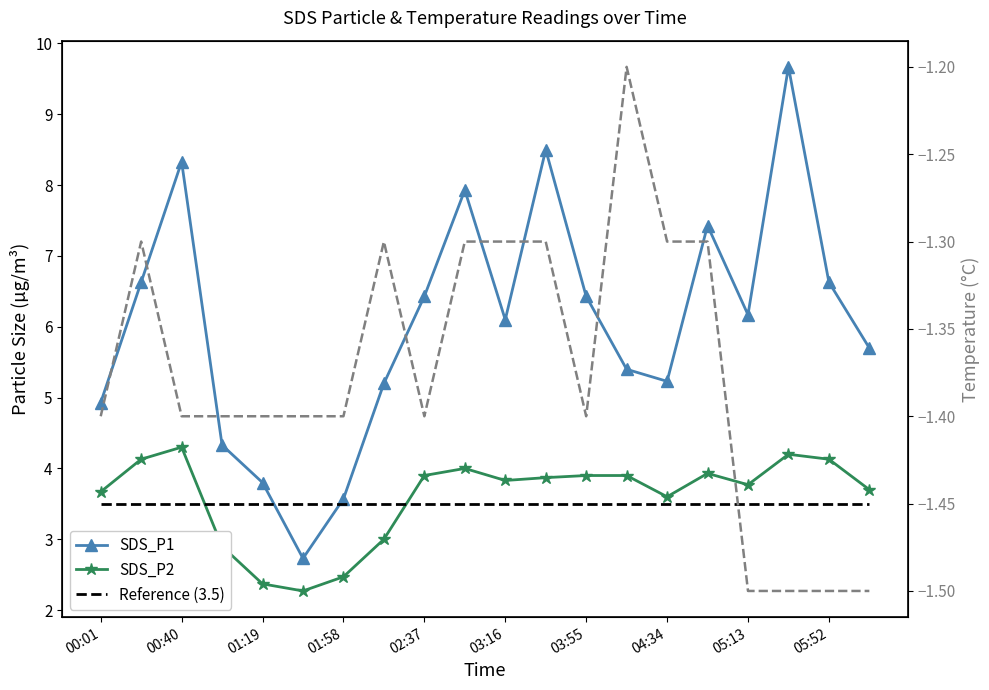

Reading left to right, what are all the values shown in this chart?

SDS_P1: 4.9	6.6	8.3	4.3	3.8	2.7	3.6	5.2	6.4	7.9	6.1	8.5	6.4	5.4	5.2	7.4	6.2	9.7	6.6	5.7
SDS_P2: 3.7	4.1	4.3	2.9	2.4	2.3	2.5	3.0	3.9	4.0	3.8	3.9	3.9	3.9	3.6	3.9	3.8	4.2	4.1	3.7
Reference (3.5): 3.5	3.5	3.5	3.5	3.5	3.5	3.5	3.5	3.5	3.5	3.5	3.5	3.5	3.5	3.5	3.5	3.5	3.5	3.5	3.5
Temp: -1.4	-1.3	-1.4	-1.4	-1.4	-1.4	-1.4	-1.3	-1.4	-1.3	-1.3	-1.3	-1.4	-1.2	-1.3	-1.3	-1.5	-1.5	-1.5	-1.5